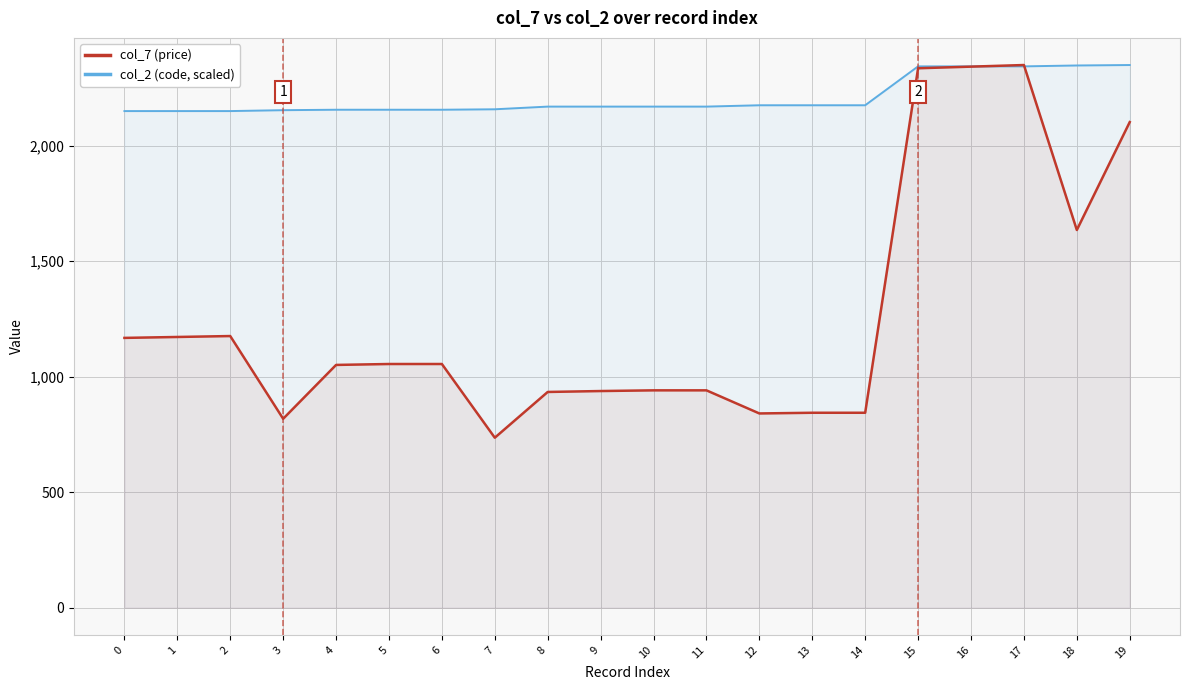

Reading left to right, extract all data points from this chart.

col_7 (price): 0=1168.0	1=1172.0	2=1176.0	3=818.0	4=1051.0	5=1055.0	6=1055.0	7=736.0	8=934.0	9=938.0	10=941.0	11=941.0	12=841.0	13=844.0	14=844.0	15=2335.0	16=2342.0	17=2349.0	18=1635.0	19=2102.0
col_2 (code, scaled): 0=2149.7	1=2149.7	2=2149.7	3=2153.6	4=2155.5	5=2155.5	6=2155.5	7=2157.4	8=2169.1	9=2169.1	10=2169.1	11=2169.1	12=2174.9	13=2174.9	14=2174.9	15=2343.2	16=2343.2	17=2343.2	18=2347.1	19=2349.0